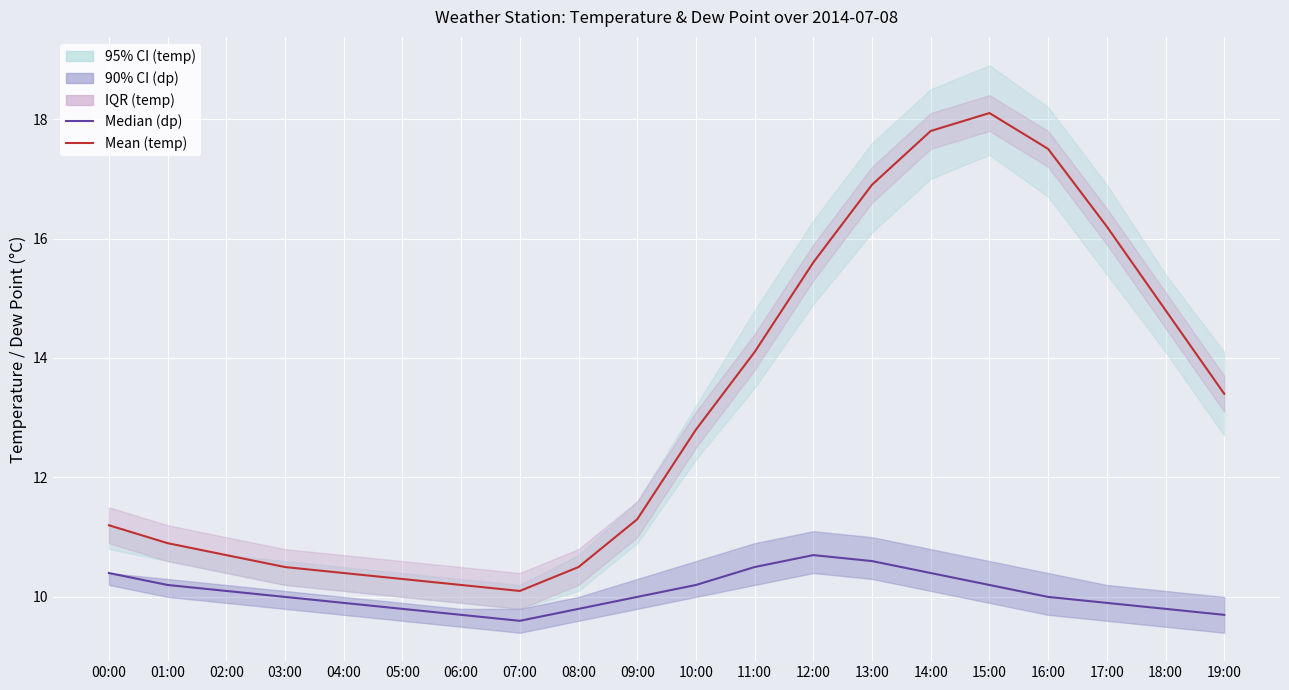

Reading left to right, transcribe all the data shown in this chart.

Median (dp): 00:00=10.4	01:00=10.2	02:00=10.1	03:00=10.0	04:00=9.9	05:00=9.8	06:00=9.7	07:00=9.6	08:00=9.8	09:00=10.0	10:00=10.2	11:00=10.5	12:00=10.7	13:00=10.6	14:00=10.4	15:00=10.2	16:00=10.0	17:00=9.9	18:00=9.8	19:00=9.7
Mean (temp): 00:00=11.2	01:00=10.9	02:00=10.7	03:00=10.5	04:00=10.4	05:00=10.3	06:00=10.2	07:00=10.1	08:00=10.5	09:00=11.3	10:00=12.8	11:00=14.1	12:00=15.6	13:00=16.9	14:00=17.8	15:00=18.1	16:00=17.5	17:00=16.2	18:00=14.8	19:00=13.4